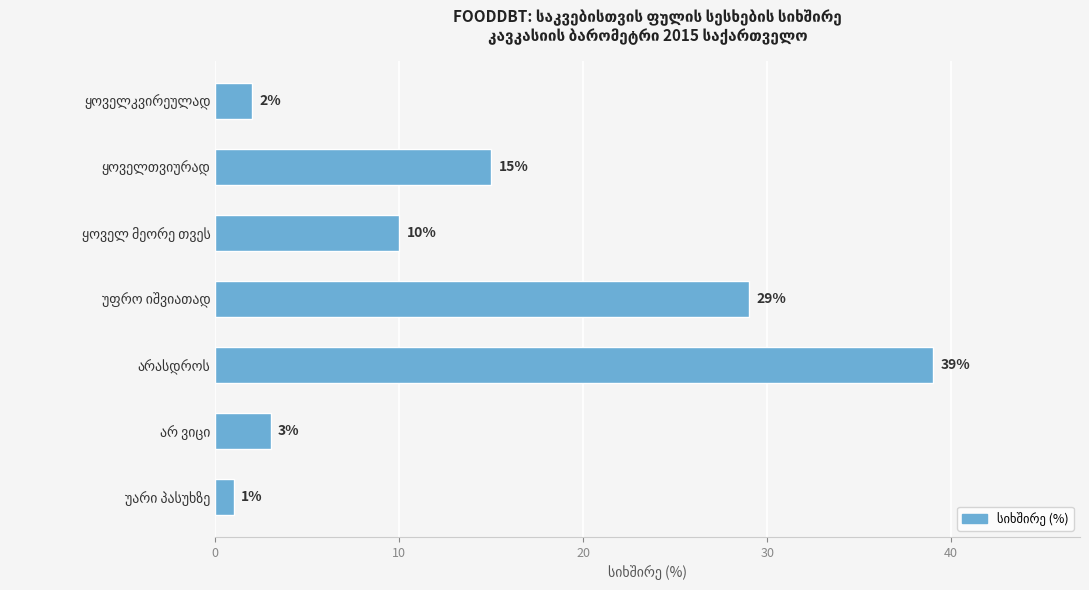

How many data points are less than 10?

3